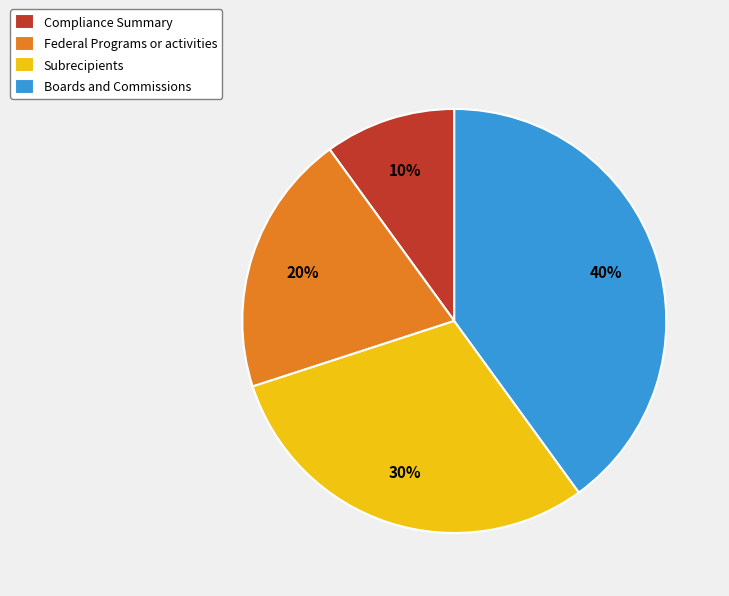

To the nearest percent, what is the difference between the largest and smallest slice percentages?

30%